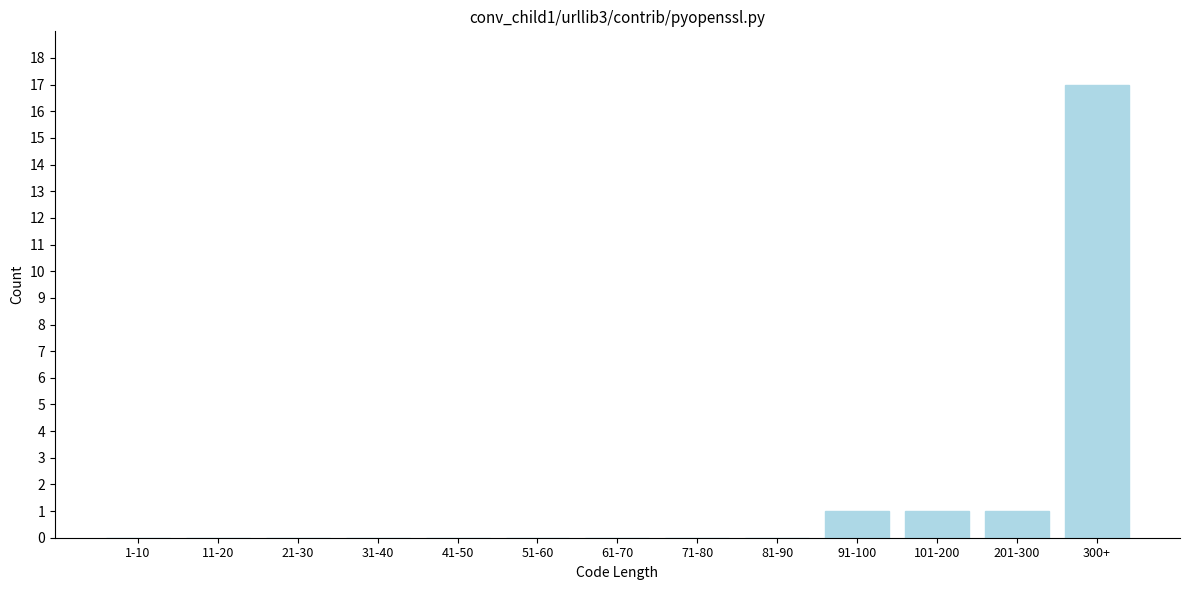

Reading left to right, what are all the values shown in this chart?

1-10=0	11-20=0	21-30=0	31-40=0	41-50=0	51-60=0	61-70=0	71-80=0	81-90=0	91-100=1	101-200=1	201-300=1	300+=17